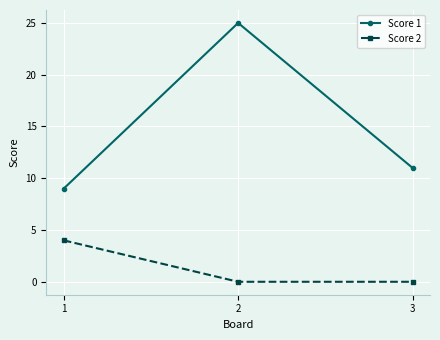

Is it true that Score 1 equals 9 at 1?

True